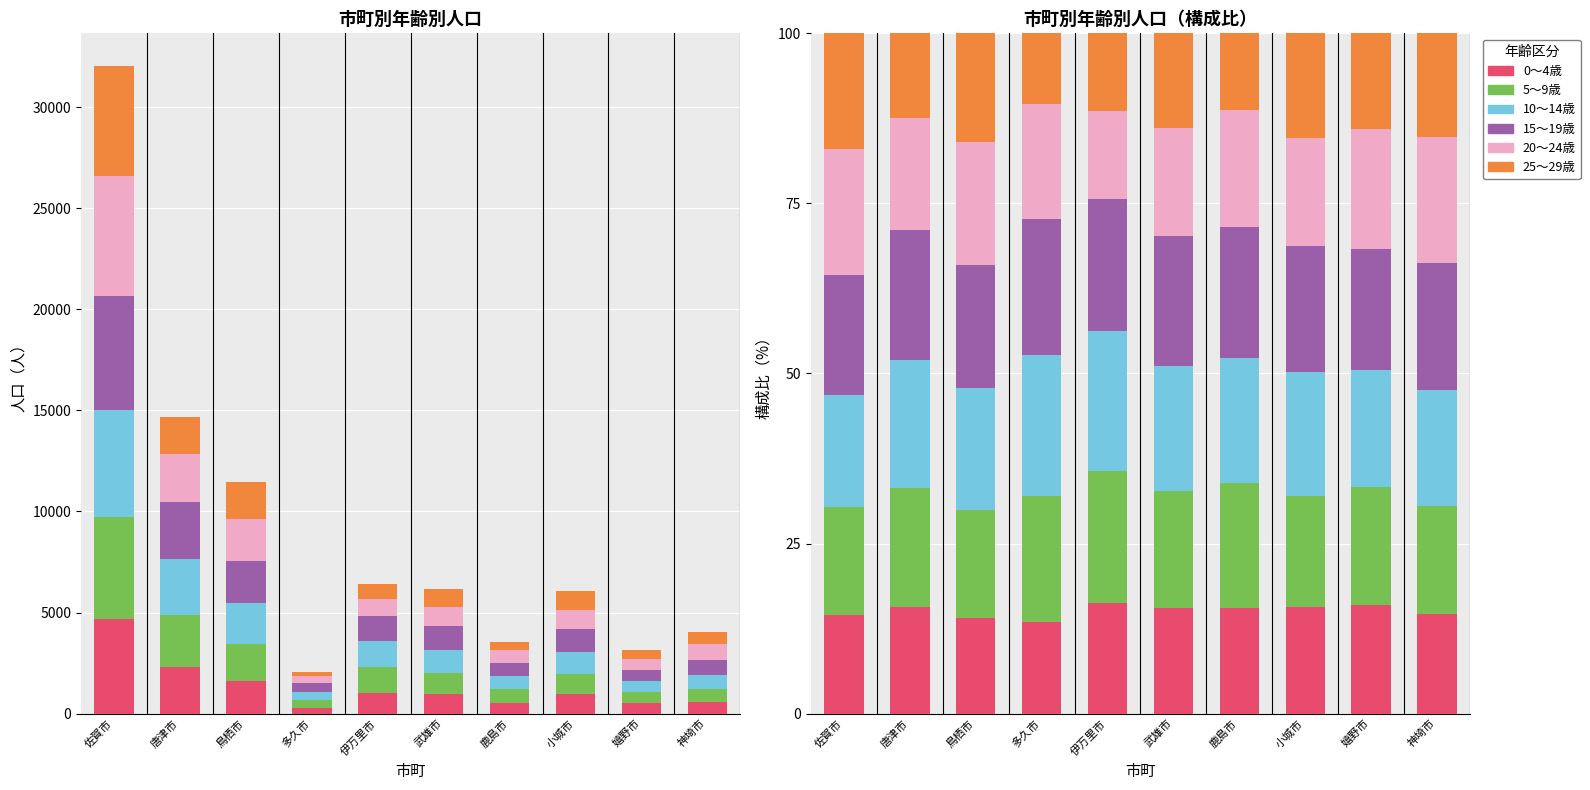

What value does the 25～29歳 series have at 武雄市?

13.9